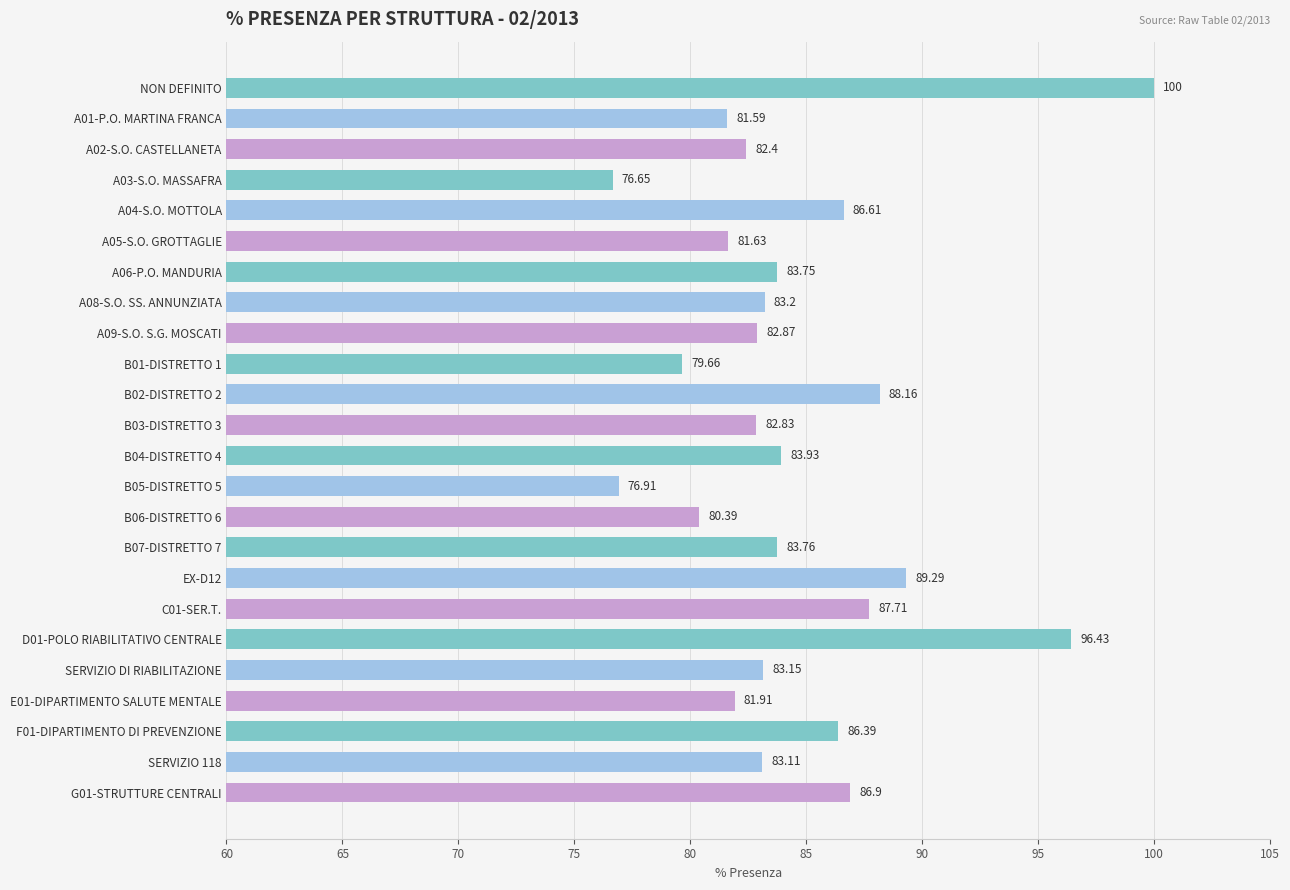

Which has a higher value, A05-S.O. GROTTAGLIE or A02-S.O. CASTELLANETA?

A02-S.O. CASTELLANETA